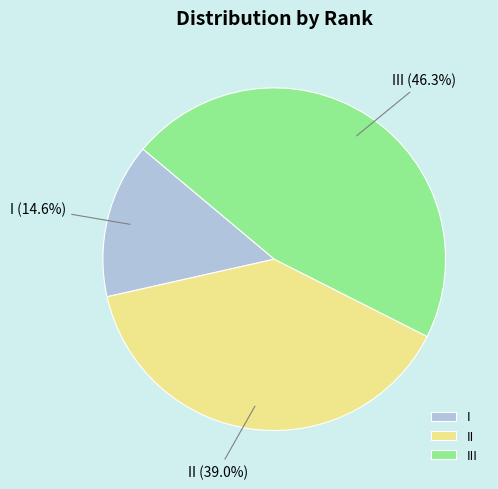

Which slice is the largest?

III